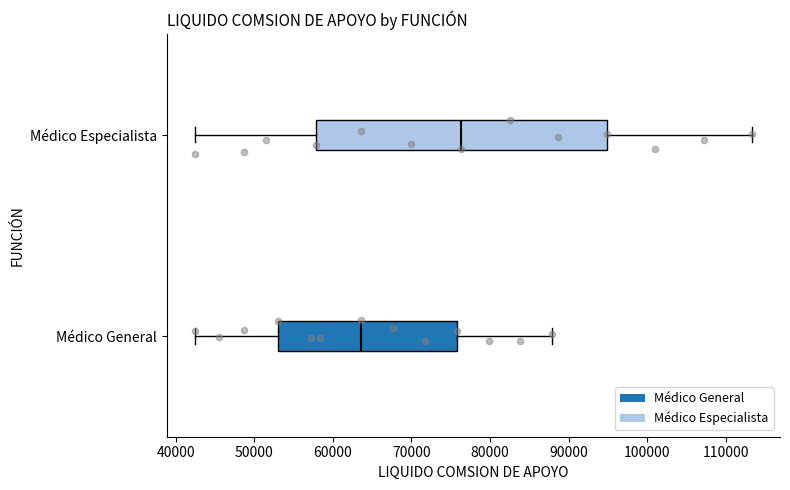

Reading bottom to top, transcribe this box plot: for each box, give where its median line is, the range the box spans, and where its two whiskers end, as read against the x-axis. The values are not printed on the chart, so give them approximately, as read against the axis.

Médico General: median 64000, box 53000 to 76000, whiskers 42000 to 88000
Médico Especialista: median 76000, box 58000 to 95000, whiskers 42000 to 113000